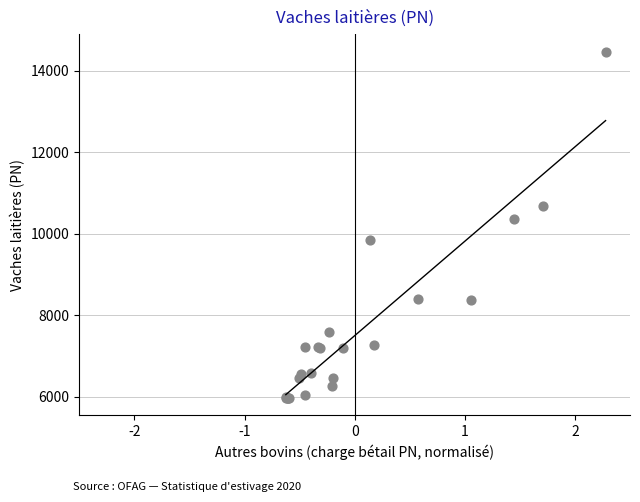

What Y value in the scatter plot is closest to 10222?

10360.2